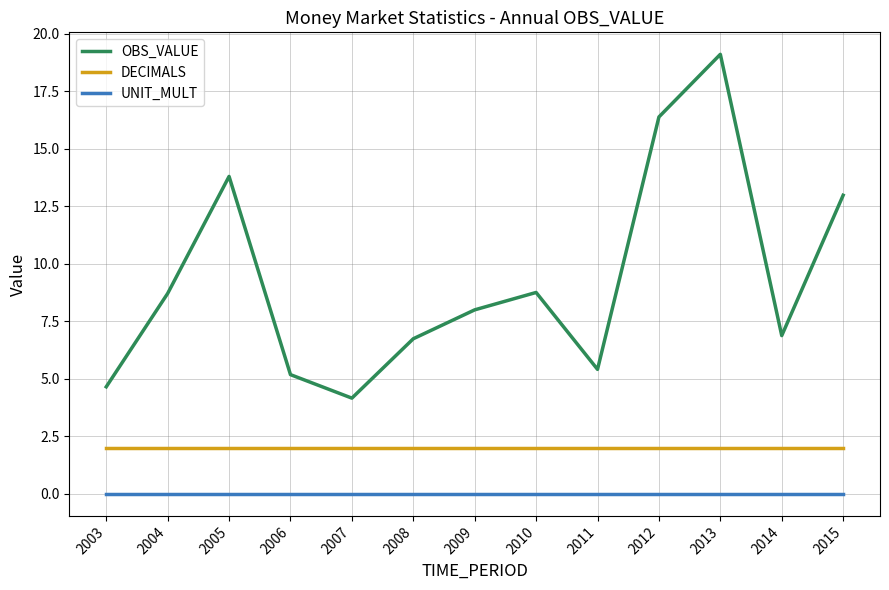

True or false: UNIT_MULT and DECIMALS cross at least once.

False